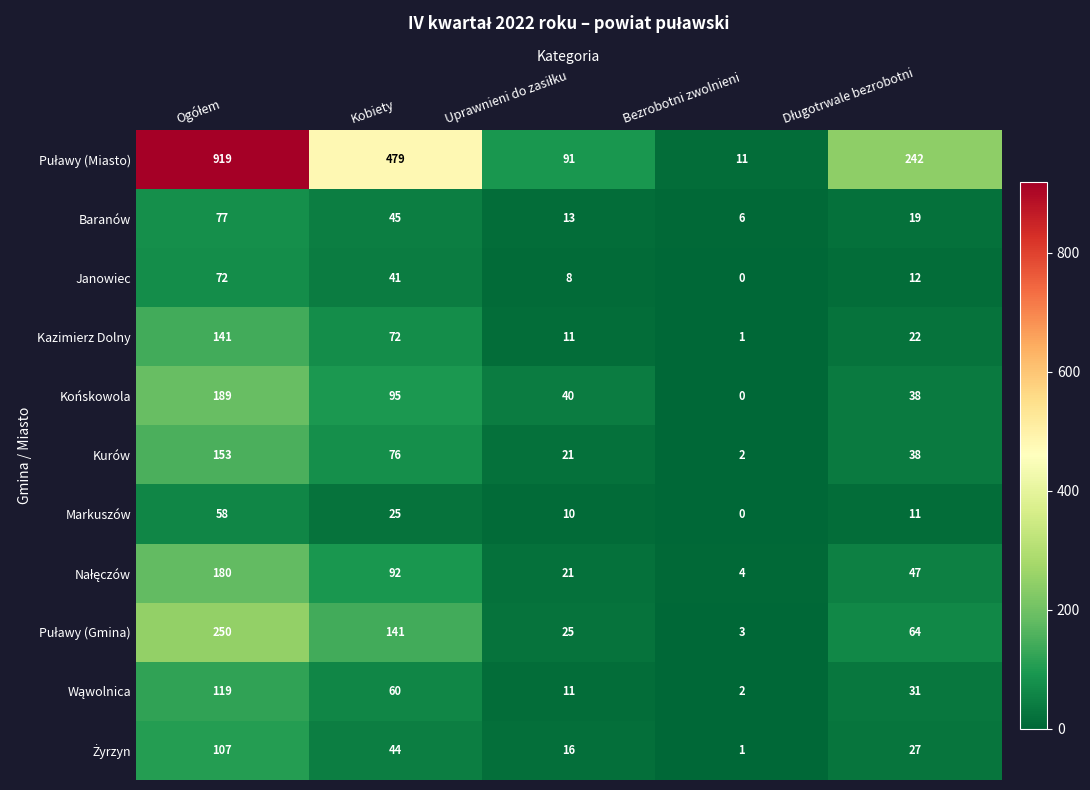

What is the difference between the highest and lowest values at Kobiety?

454